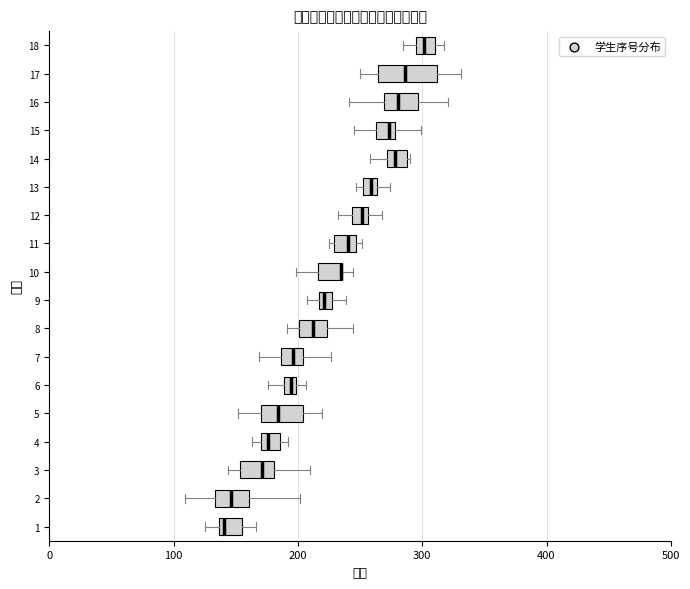

Where is the left edge of the box at y = 13 on the x-axis? The values are not printed on the chart, so give them approximately, as read against the axis.

250